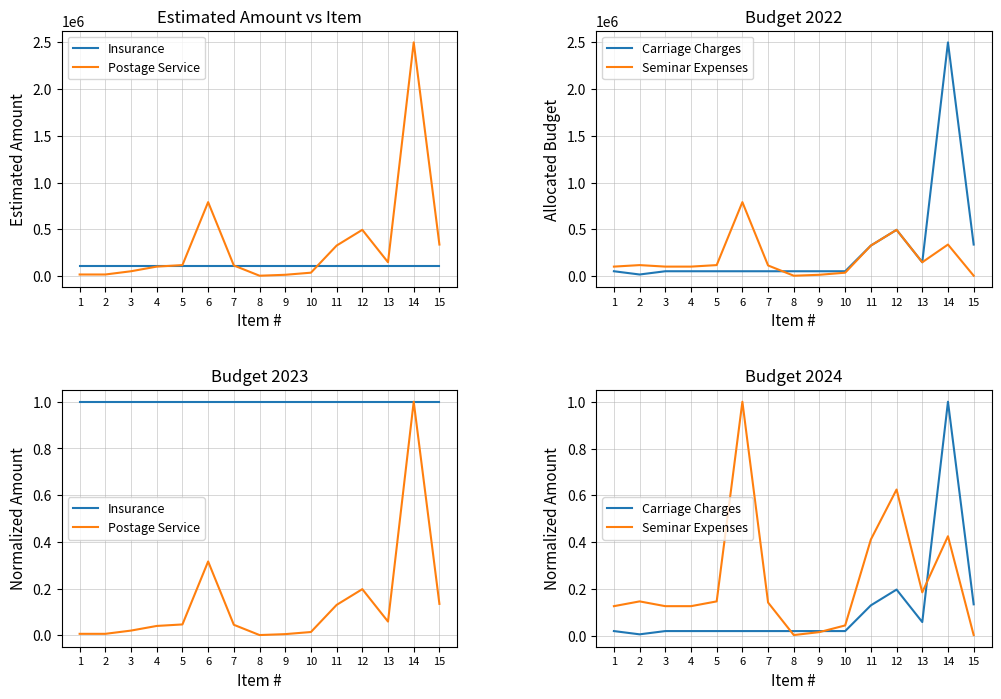

What is the difference between the Postage Service values at 15 and 5?

0.1